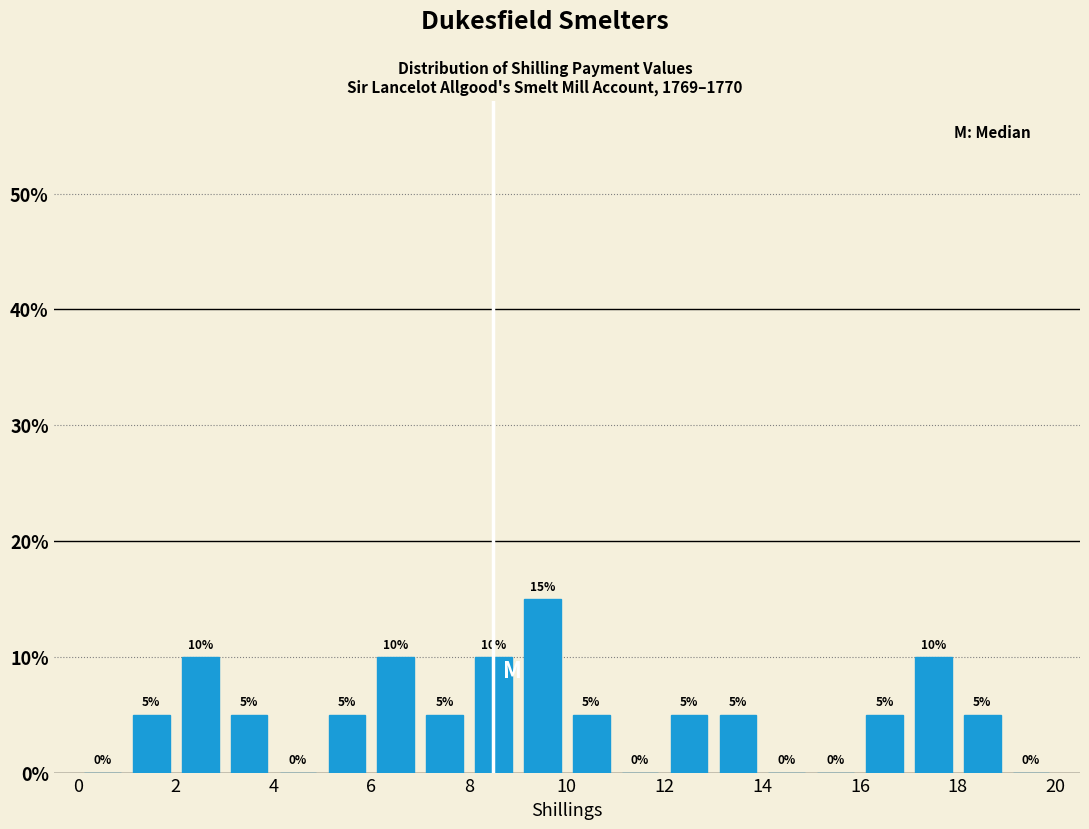

What is the height of the bar covering 1 to 2 on the x-axis?

5